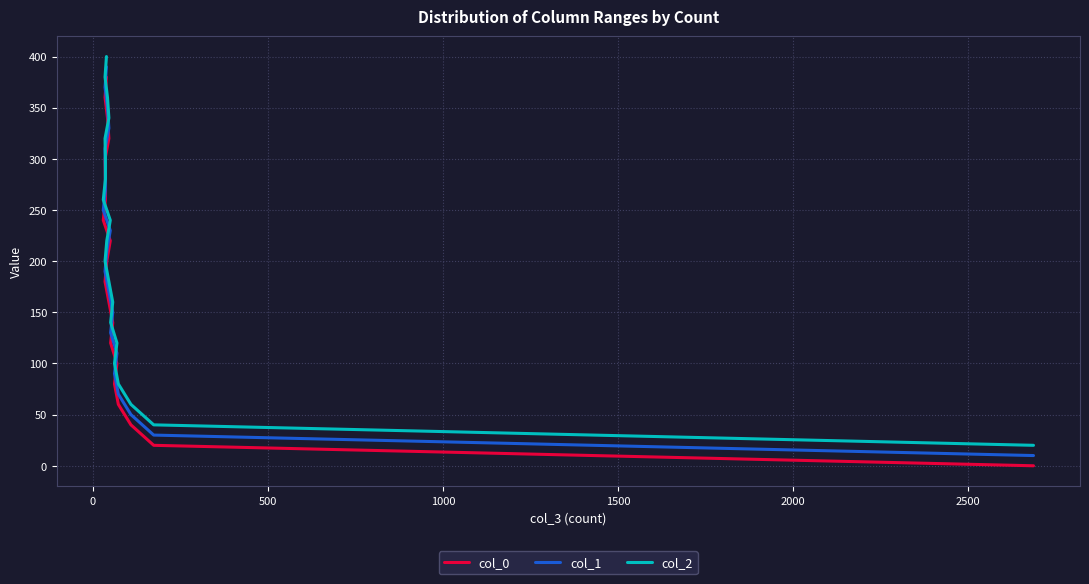

Is the value of col_2 at 12 greater than the value of col_1 at 17?

No